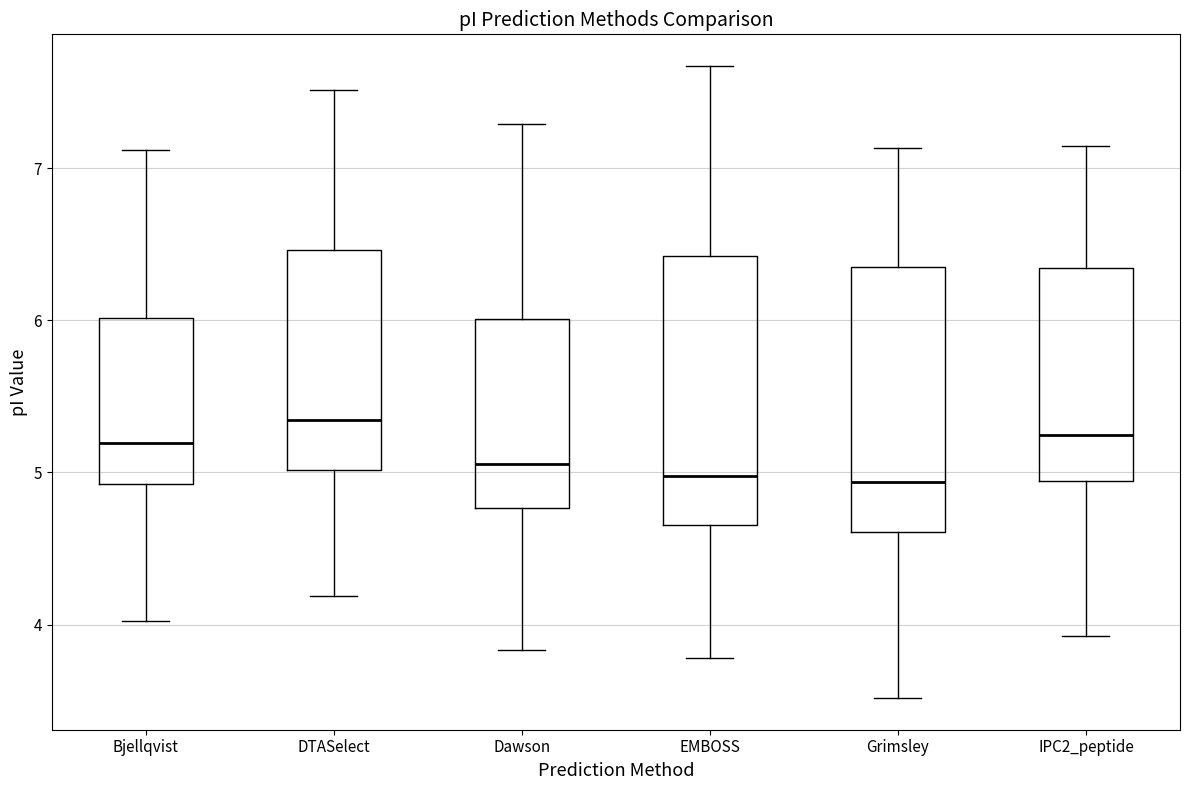

Reading left to right, transcribe this box plot: for each box, give where its median line is, the range the box spans, and where its two whiskers end, as read against the y-axis. The values are not printed on the chart, so give them approximately, as read against the axis.

Bjellqvist: median 5.2, box 4.9 to 6.0, whiskers 4.0 to 7.1
DTASelect: median 5.3, box 5.0 to 6.5, whiskers 4.2 to 7.5
Dawson: median 5.1, box 4.8 to 6.0, whiskers 3.8 to 7.3
EMBOSS: median 5.0, box 4.7 to 6.4, whiskers 3.8 to 7.7
Grimsley: median 4.9, box 4.6 to 6.4, whiskers 3.5 to 7.1
IPC2_peptide: median 5.2, box 4.9 to 6.3, whiskers 3.9 to 7.1